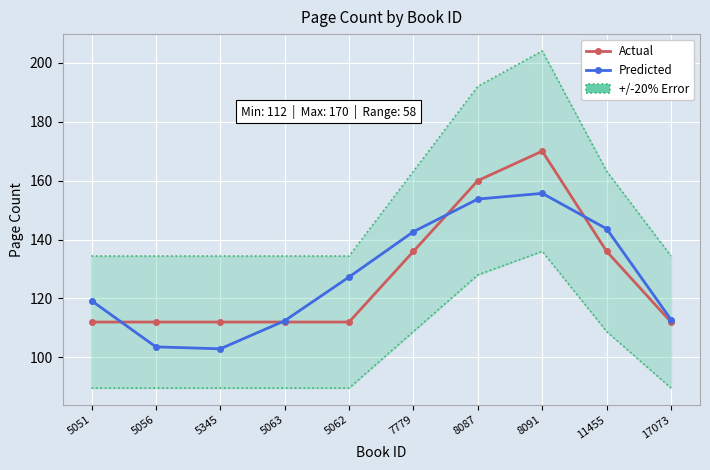

Where is the first local minimum for Predicted?

5345